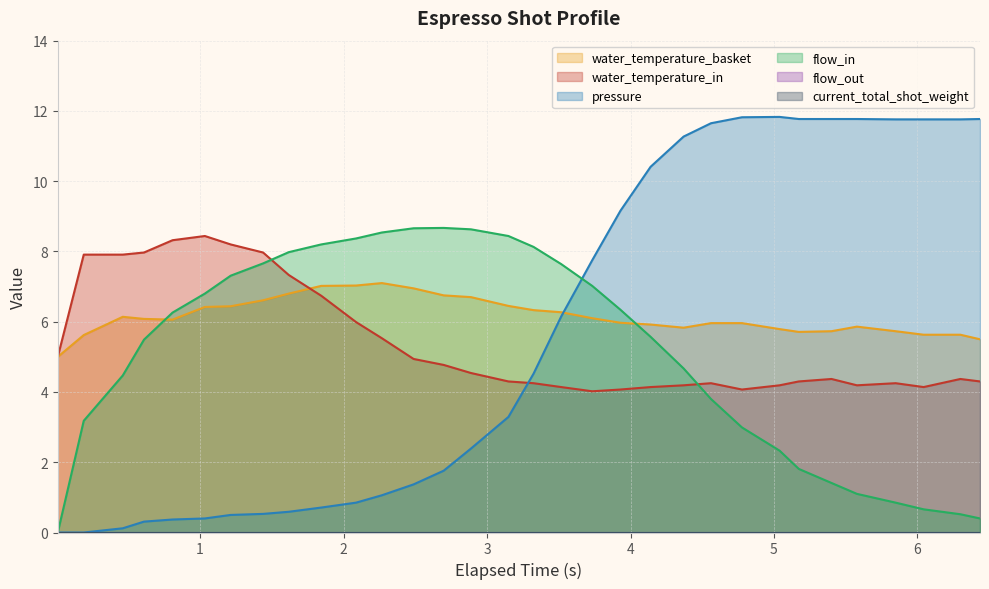

Which series ends up on top after the final intersection of pressure and water_temperature_basket?

pressure